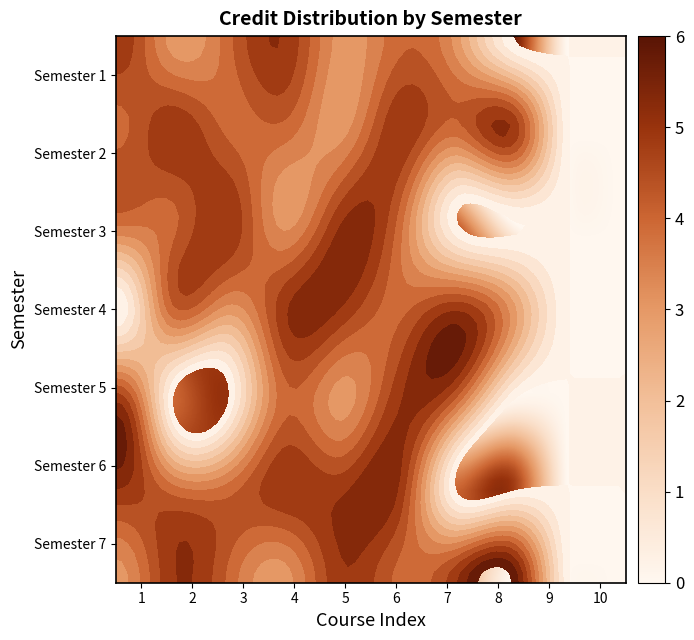

True or false: 3 has a value of 0 at 8.

True